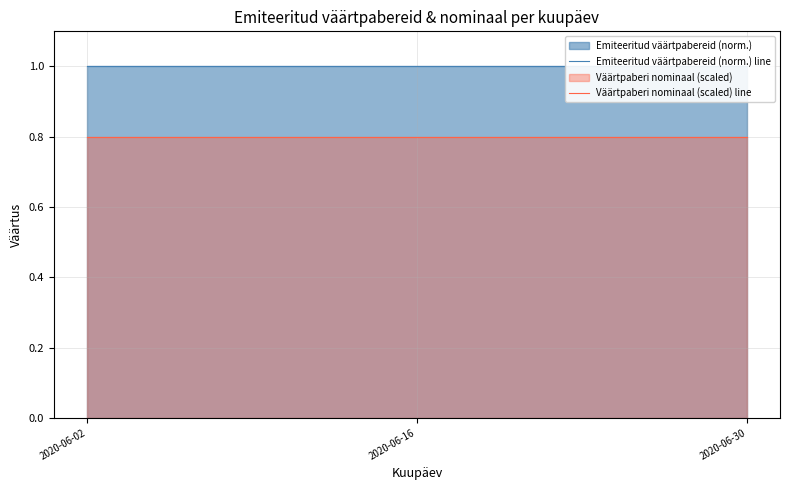

The Väärtpaberi nominaal (scaled) line series shows 0.8 at 2020-06-30. True or false?

True